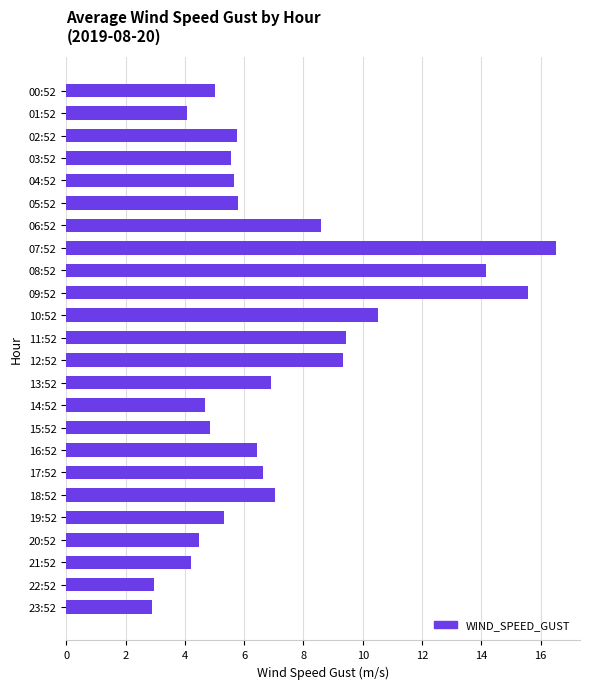

Between 05:52 and 00:52, which is larger?

05:52